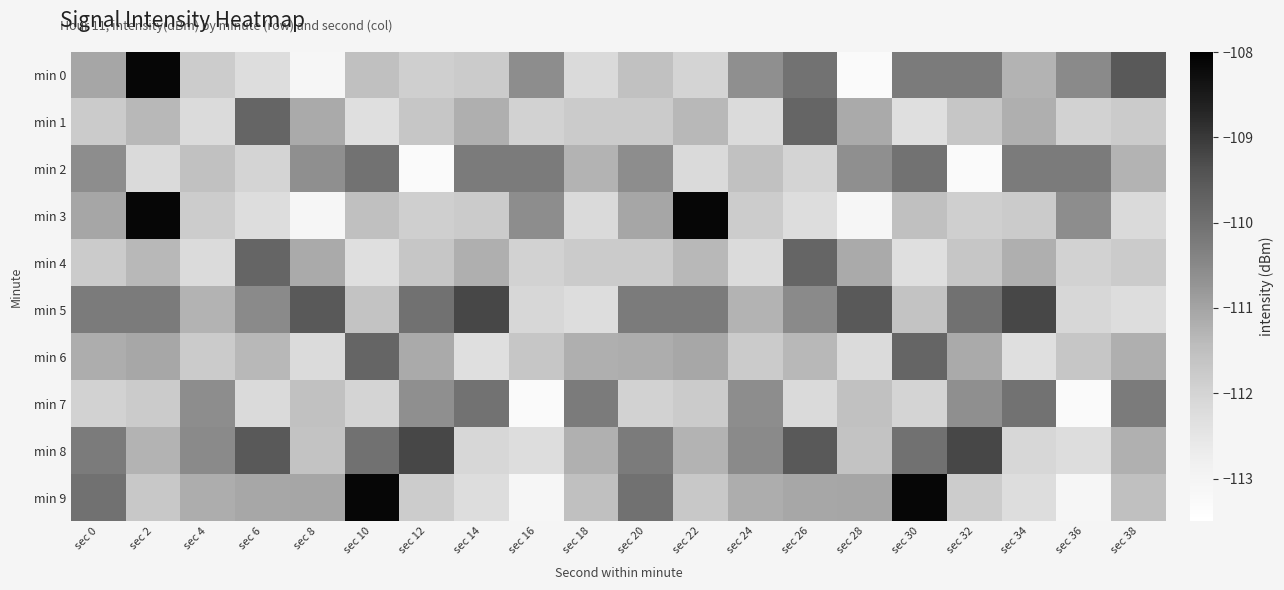

How many data points does each series have?

20